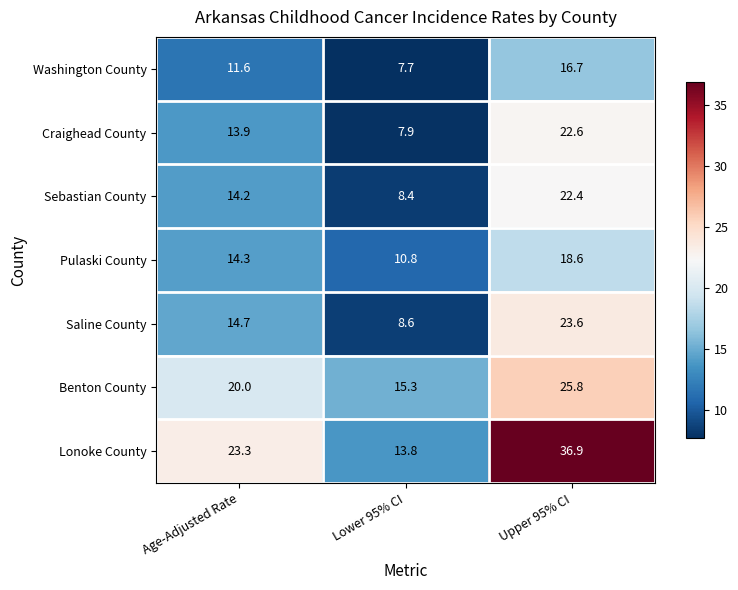

Reading left to right, list all the values displayed in this chart.

Washington County: 11.6	7.7	16.7
Craighead County: 13.9	7.9	22.6
Sebastian County: 14.2	8.4	22.4
Pulaski County: 14.3	10.8	18.6
Saline County: 14.7	8.6	23.6
Benton County: 20.0	15.3	25.8
Lonoke County: 23.3	13.8	36.9